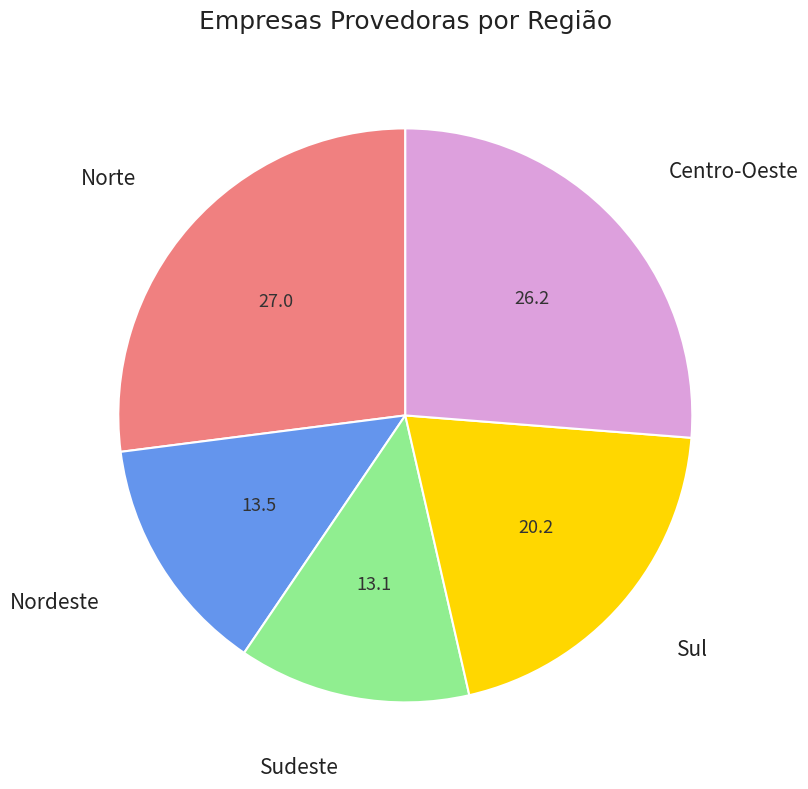

What is the largest slice in the pie chart?

Norte